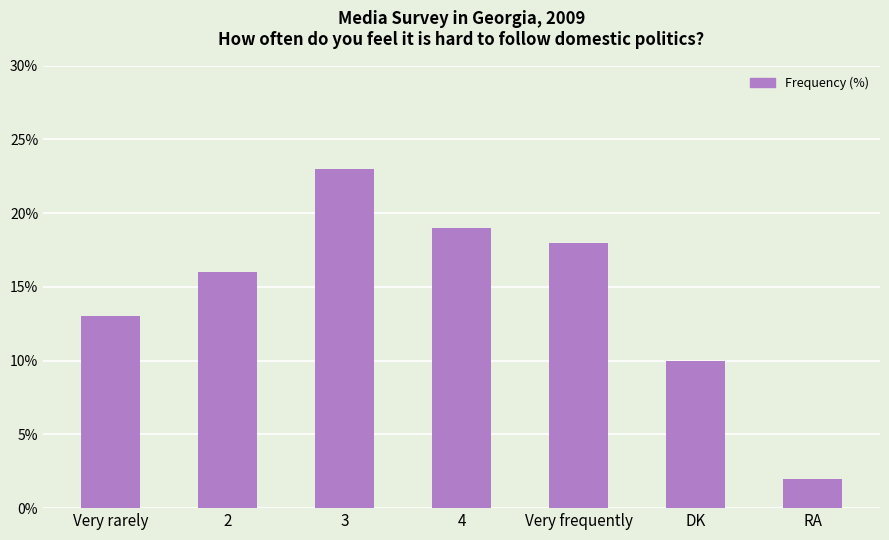

Between 4 and DK, which is larger?

4